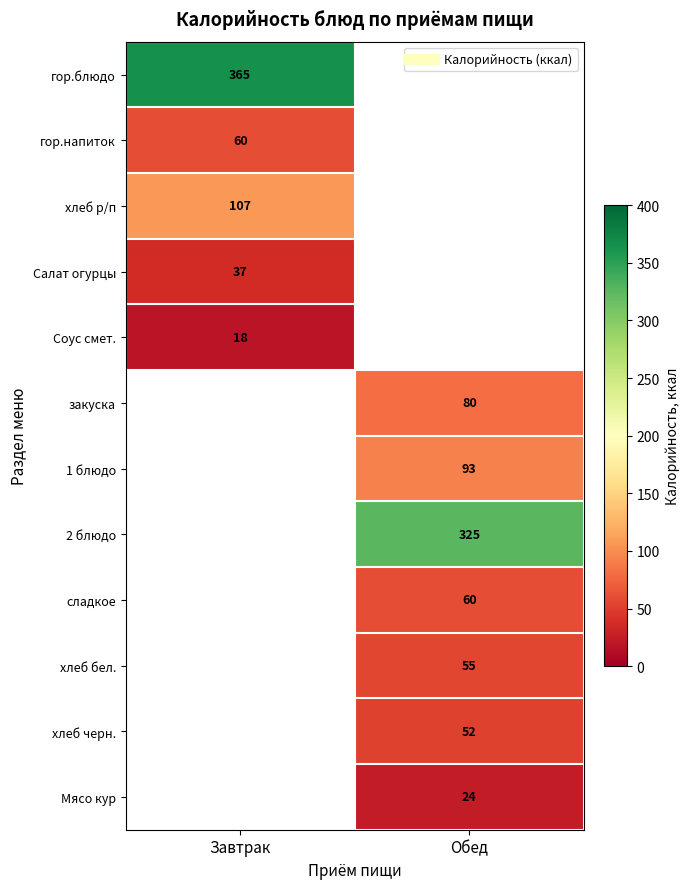

What is the maximum value for Салат огурцы?

37.0